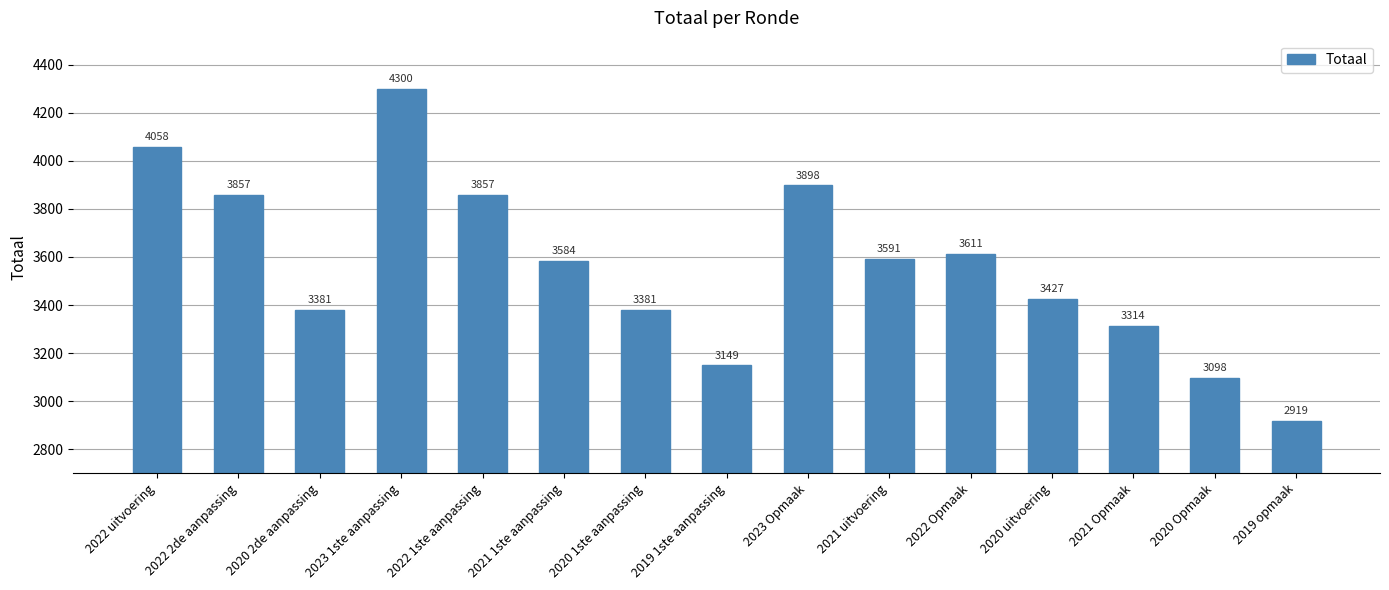

True or false: the data shows 831 at 2020 1ste aanpassing.

False